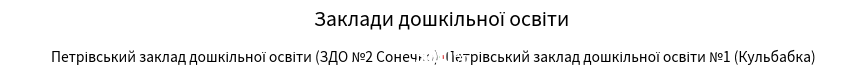

What percentage is the Петрівський заклад дошкільної освіти (ЗДО №2 Сонечко) slice, to the nearest percent?

50%